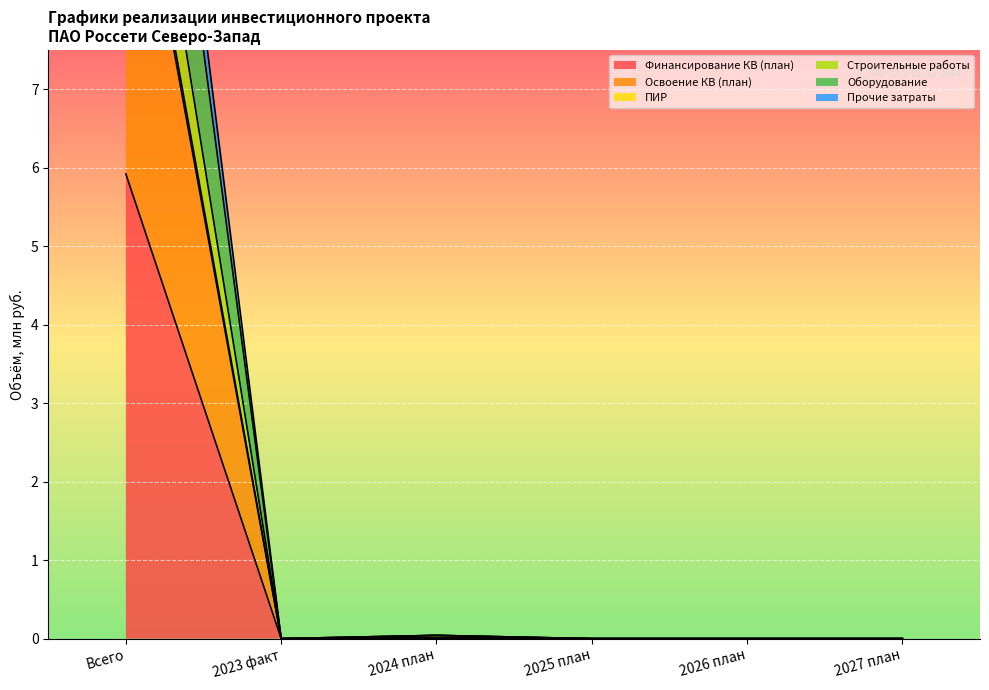

True or false: Освоение КВ (план) has a value of 0.0 at 2023 факт.

True